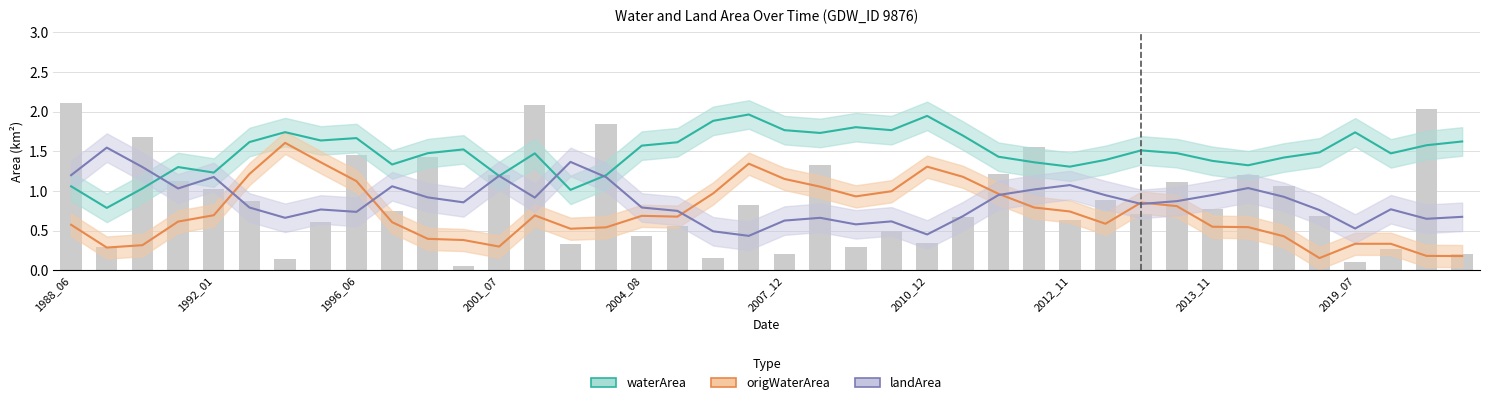

What is the total value across all series at 38?

2.4